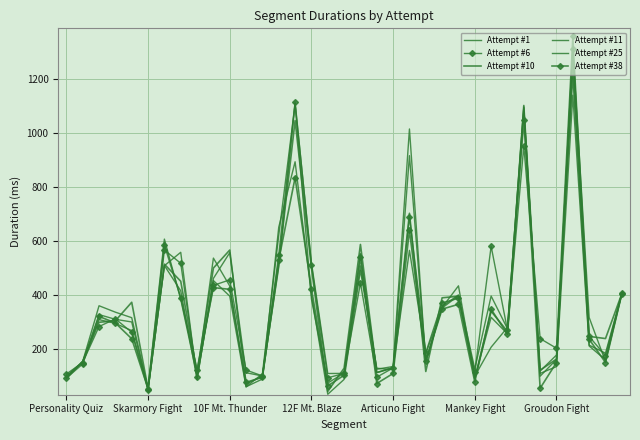

Which series has the largest total across all categories?

Attempt #1